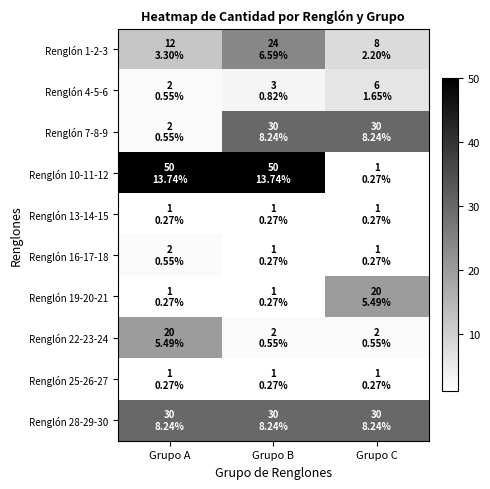

Rank the series by their maximum value, from highest to lowest.

Renglón 10-11-12, Renglón 7-8-9, Renglón 28-29-30, Renglón 1-2-3, Renglón 19-20-21, Renglón 22-23-24, Renglón 4-5-6, Renglón 16-17-18, Renglón 13-14-15, Renglón 25-26-27